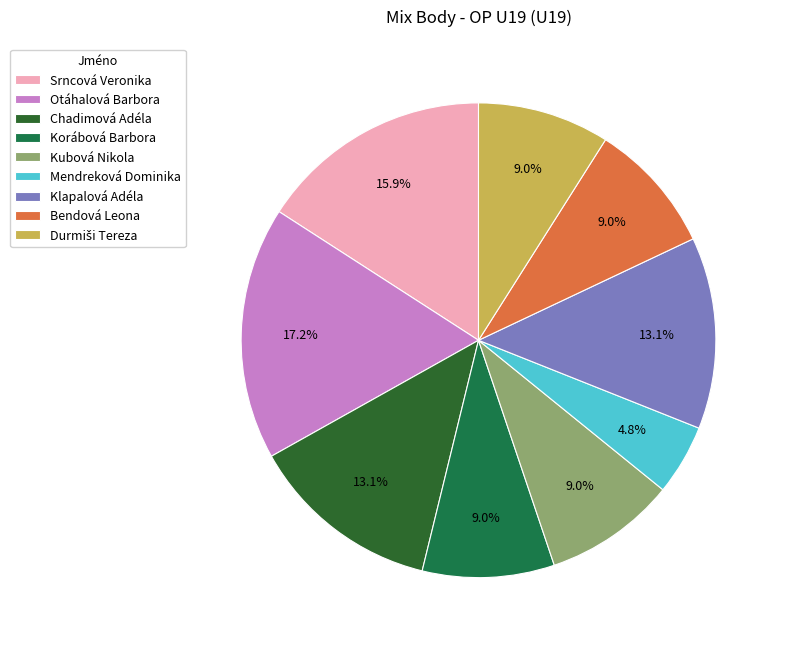

To the nearest percent, what is the difference between the largest and smallest slice percentages?

12%